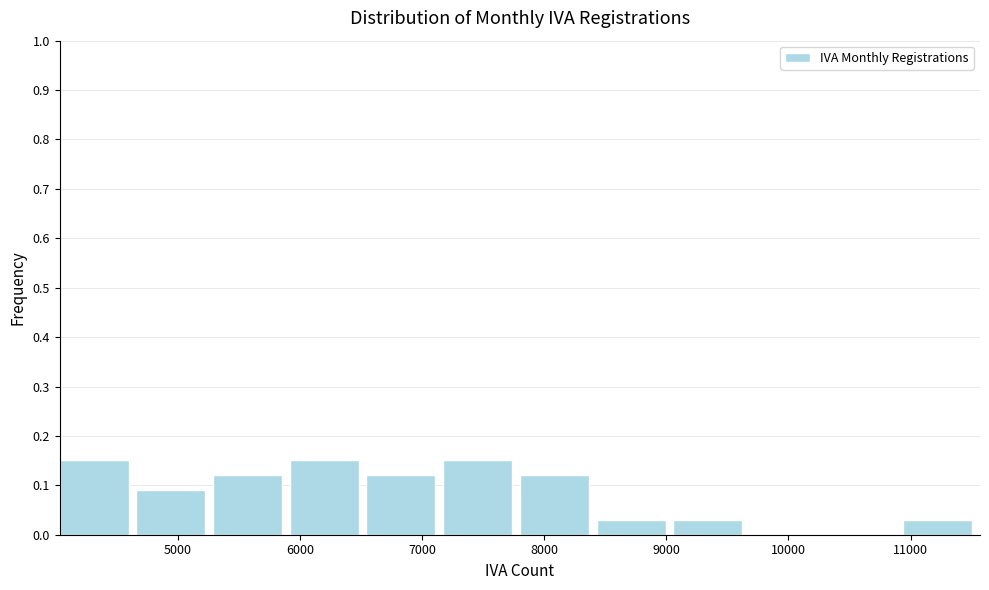

How tall is the bar that spans 5900 to 6500 on the x-axis? Neither the bar edges nor the heights are printed on the chart, so give them approximately, as read against the axes.

0.15